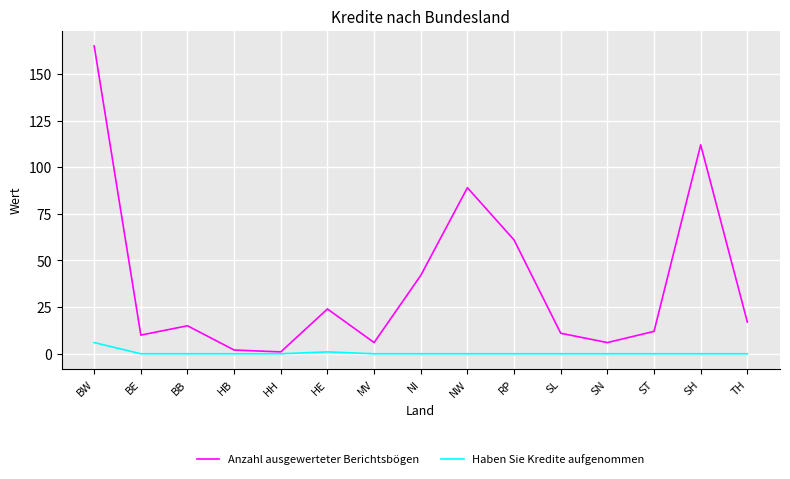

Is the value of Anzahl ausgewerteter Berichtsbögen at ST greater than the value of Haben Sie Kredite aufgenommen at ST?

Yes